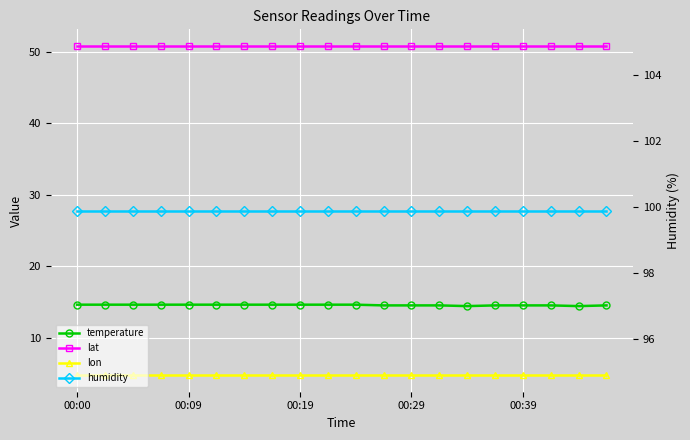

Reading right to left, what are all the values shown in this chart?

temperature: 14.5	14.4	14.5	14.5	14.5	14.4	14.5	14.5	14.5	14.6	14.6	14.6	14.6	14.6	14.6	14.6	14.6	14.6	14.6	14.6
lat: 50.9	50.9	50.9	50.9	50.9	50.9	50.9	50.9	50.9	50.9	50.9	50.9	50.9	50.9	50.9	50.9	50.9	50.9	50.9	50.9
lon: 4.7	4.7	4.7	4.7	4.7	4.7	4.7	4.7	4.7	4.7	4.7	4.7	4.7	4.7	4.7	4.7	4.7	4.7	4.7	4.7
humidity: 99.9	99.9	99.9	99.9	99.9	99.9	99.9	99.9	99.9	99.9	99.9	99.9	99.9	99.9	99.9	99.9	99.9	99.9	99.9	99.9